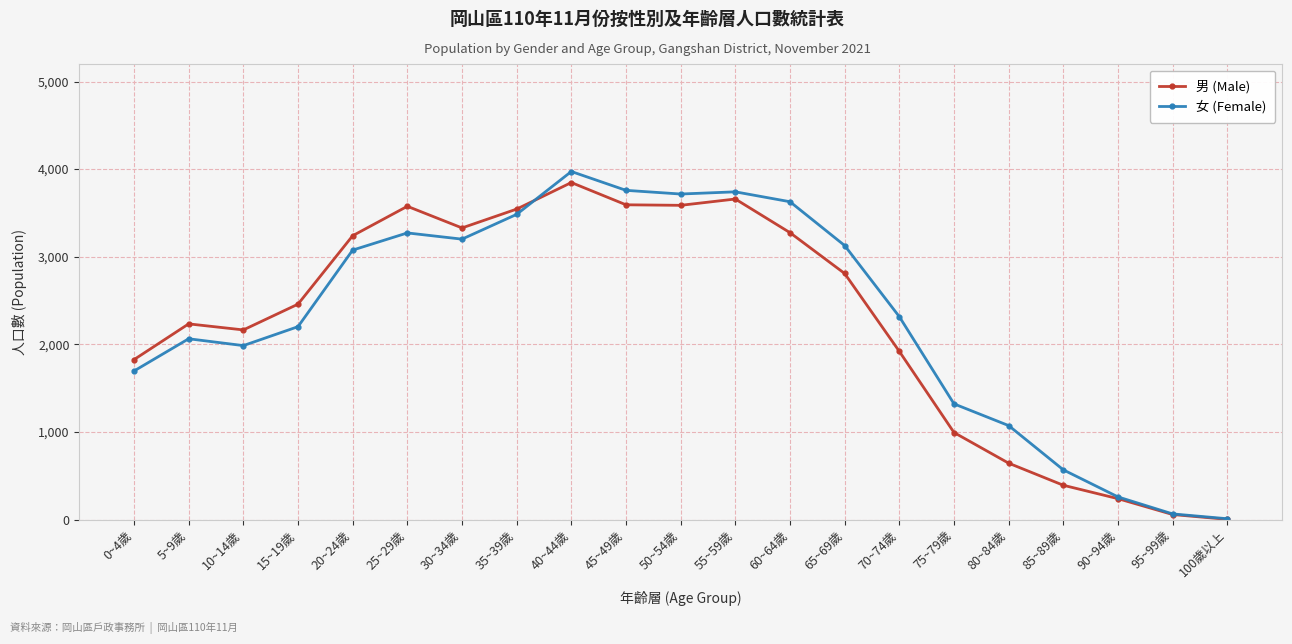

What is the difference between the maximum and second lowest values in the 男 (Male) series?

3789